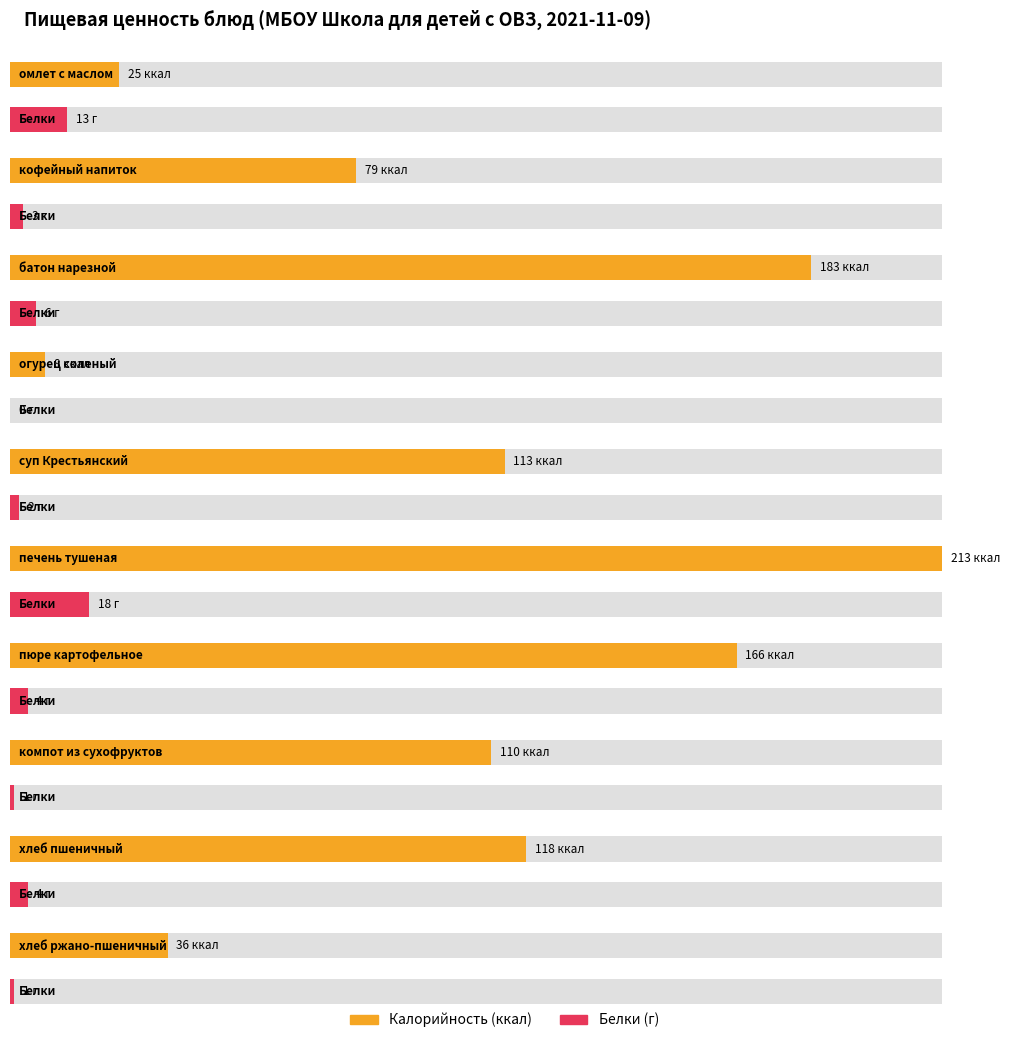

What value does the Калорийность series have at печень тушеная?

213